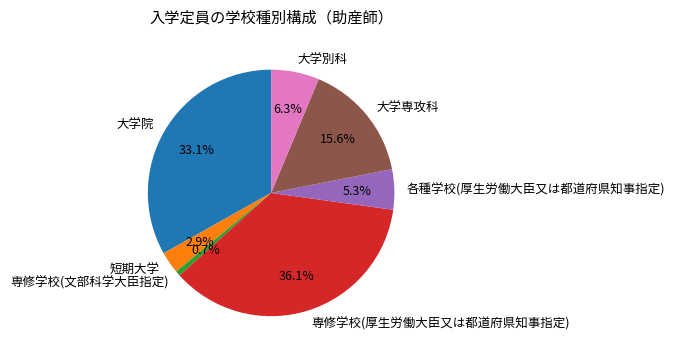

Is 専修学校(文部科学大臣指定) the majority of the pie?

No